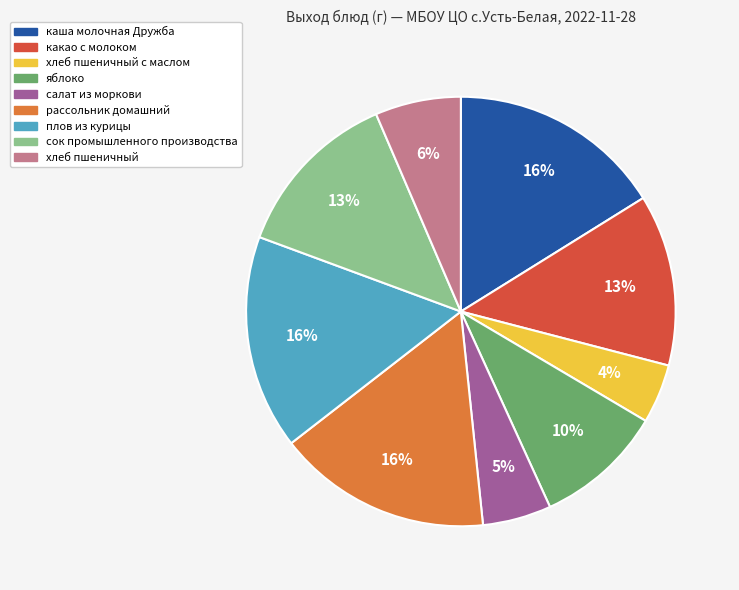

To the nearest percent, what is the difference between the largest and smallest slice percentages?

12%